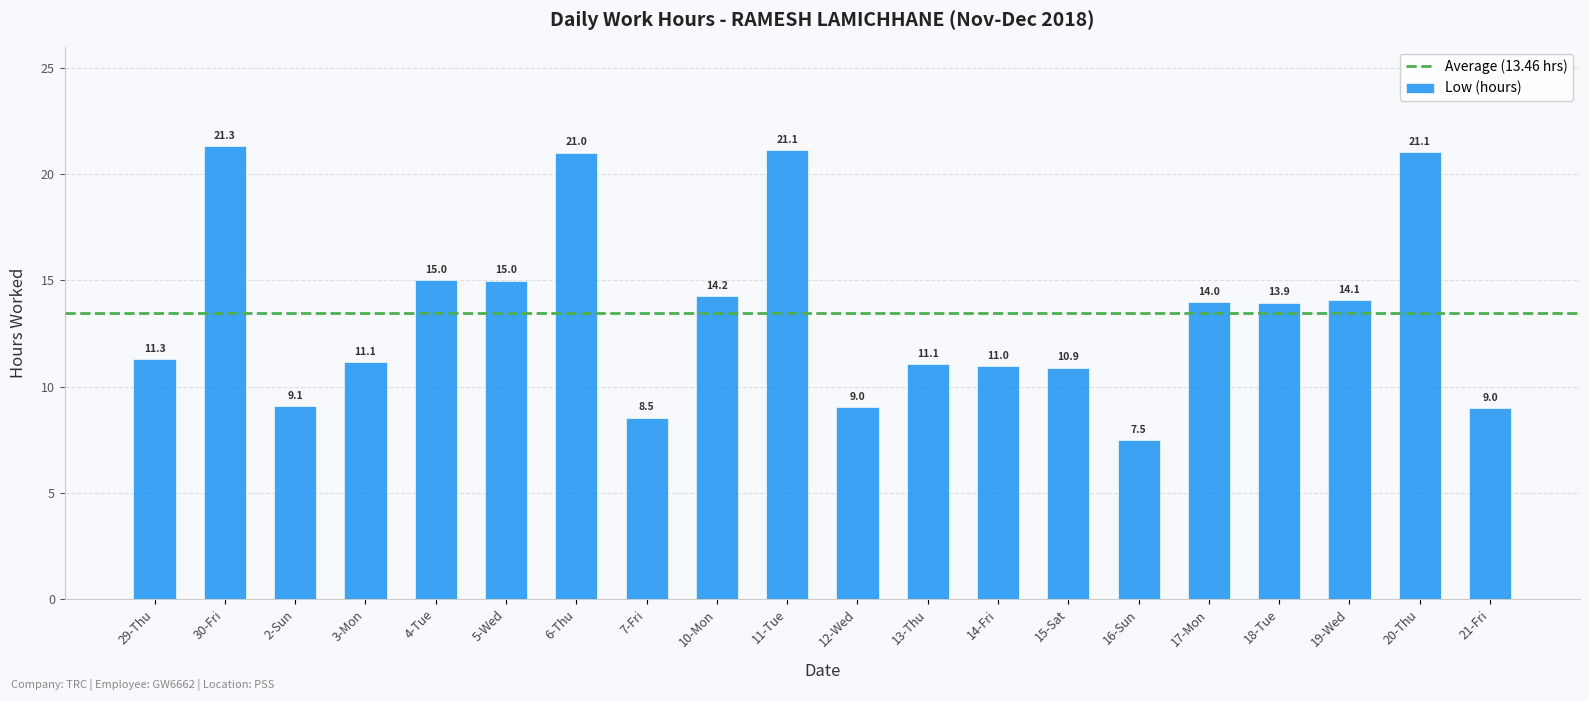

What is the minimum value shown in the chart?

7.5